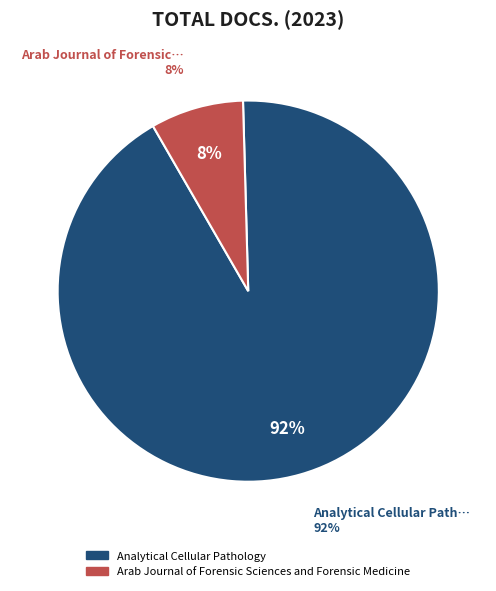

How many segments does this pie chart have?

2